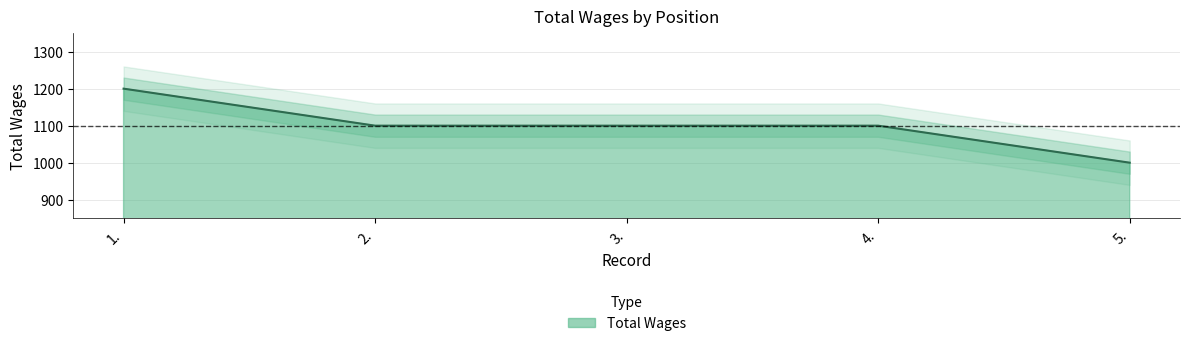

What is the value of the 4th point from the left?

1100